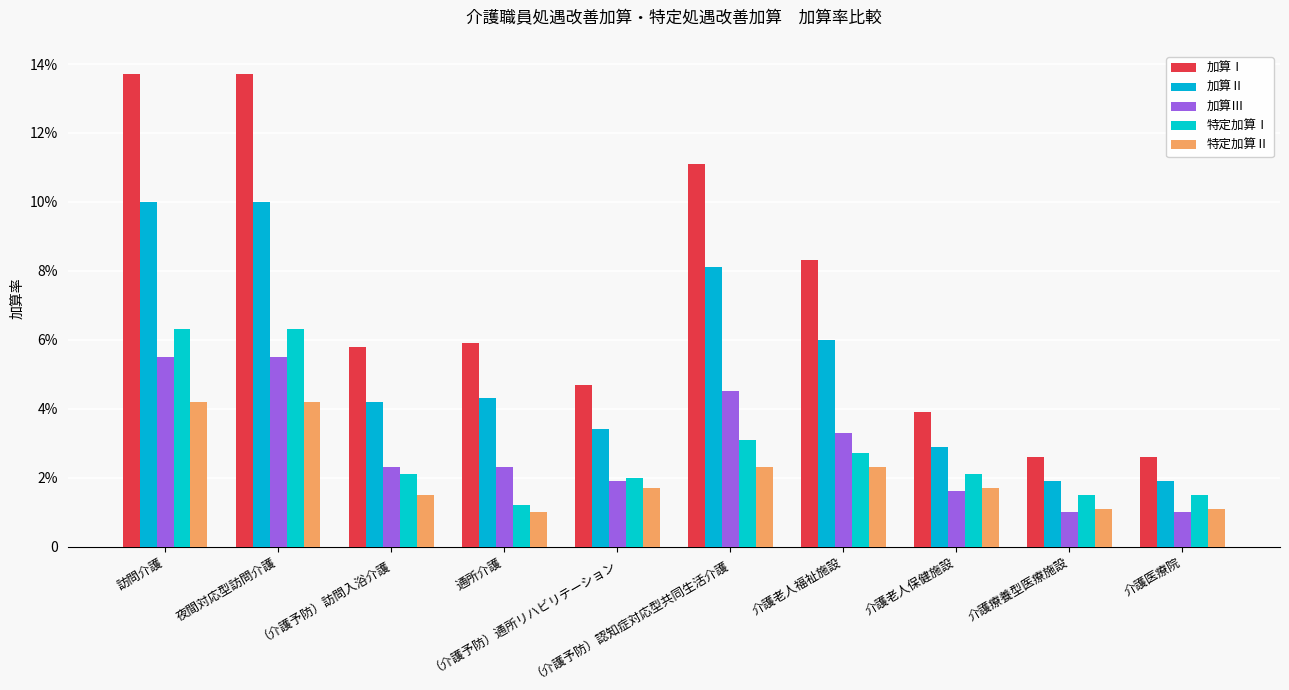

Which label corresponds to the smallest value in the chart?

介護療養型医療施設